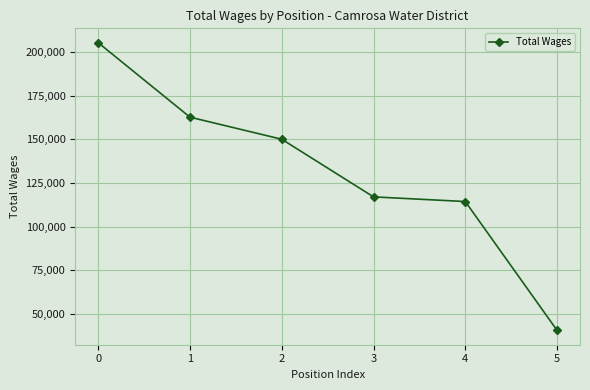

List the labels in order of value, largest first.

0, 1, 2, 3, 4, 5